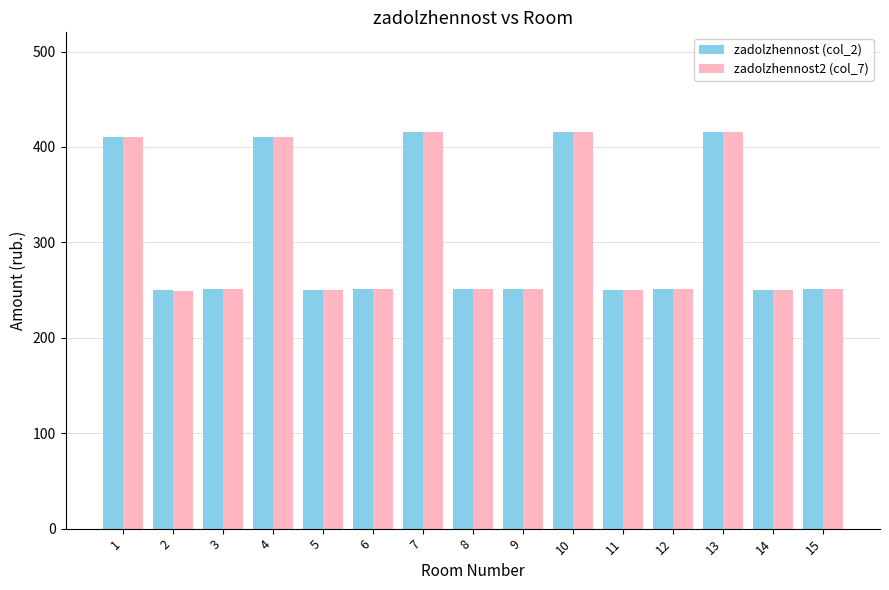

Is it true that zadolzhennost2 (col_7) equals 416.1 at 10?

True